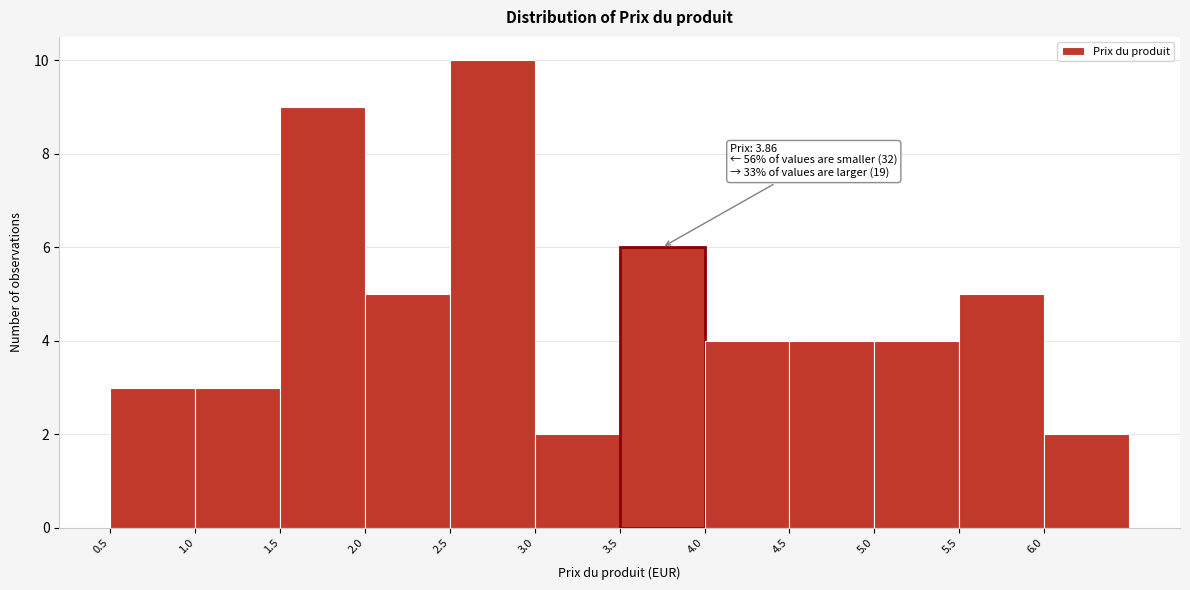

Which range on the x-axis has the tallest bar?

2.5 to 3.0